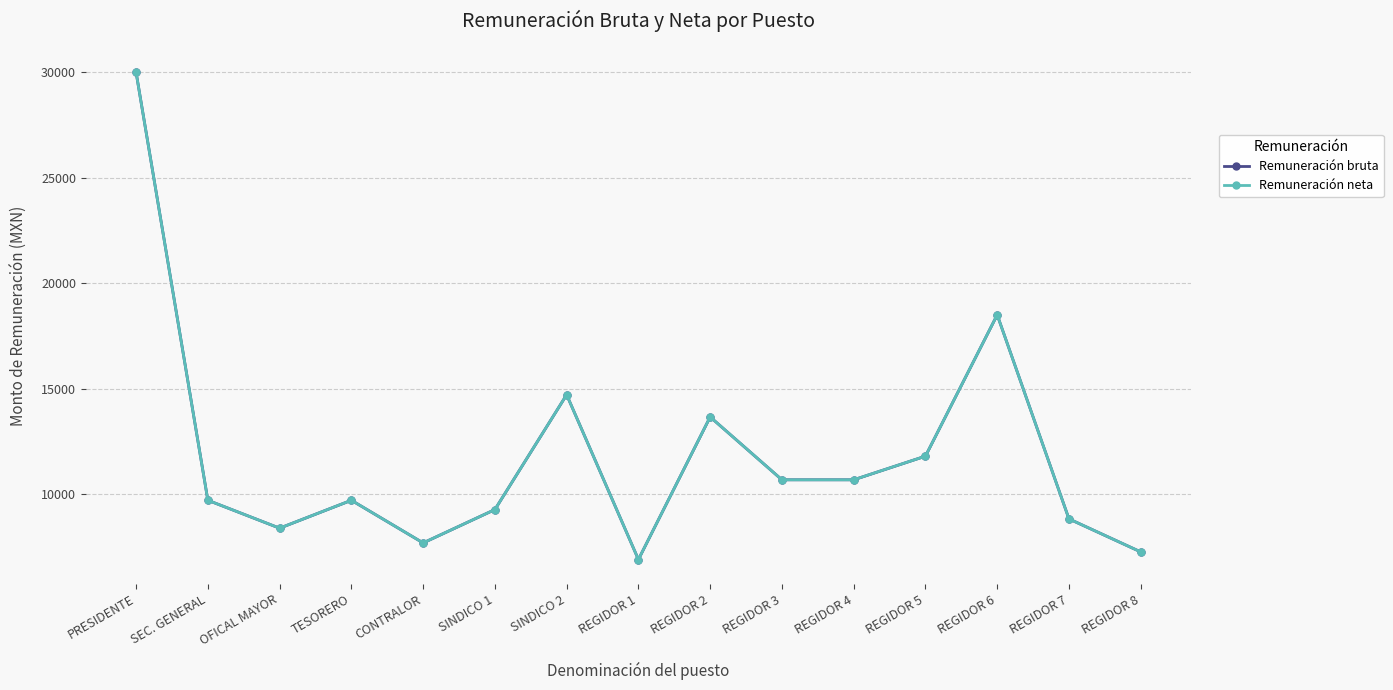

Rank the series by their maximum value, from highest to lowest.

Remuneración bruta, Remuneración neta